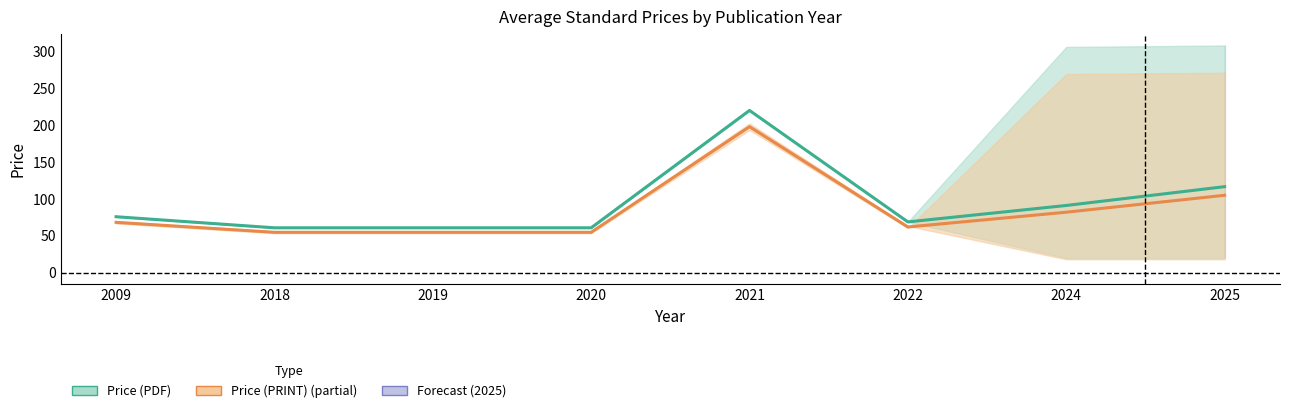

Which series has the largest total across all categories?

Price (PDF)